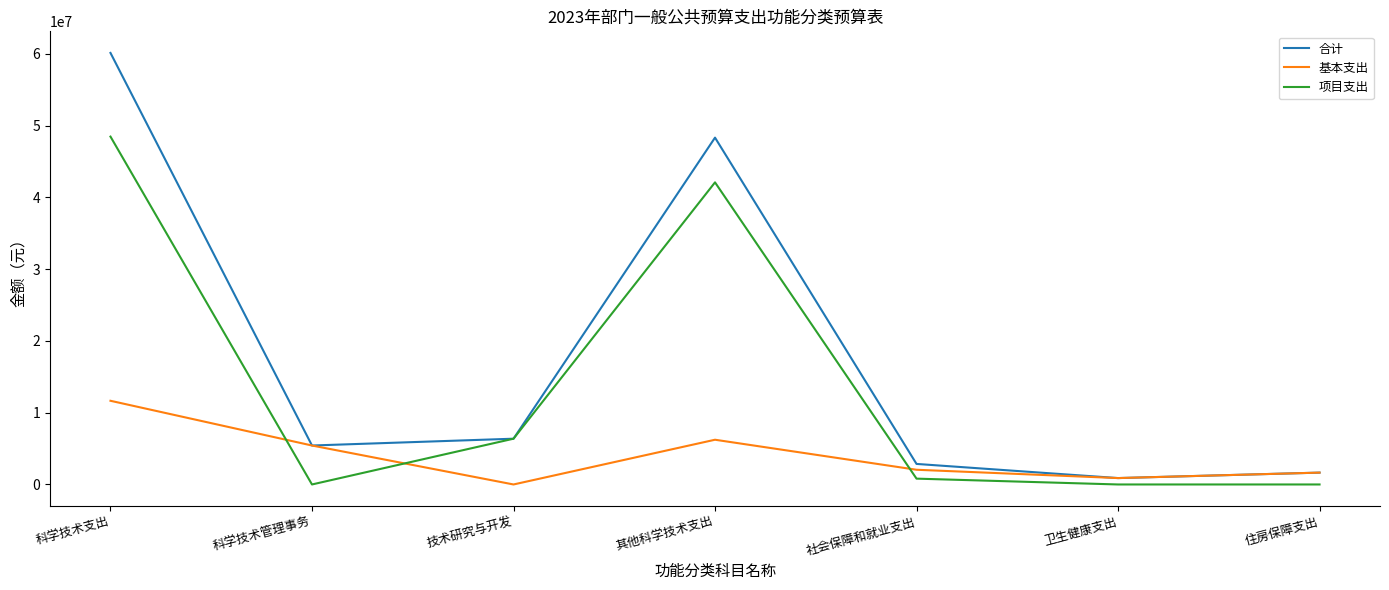

List the series in order of their overall mean, lowest first.

基本支出, 项目支出, 合计